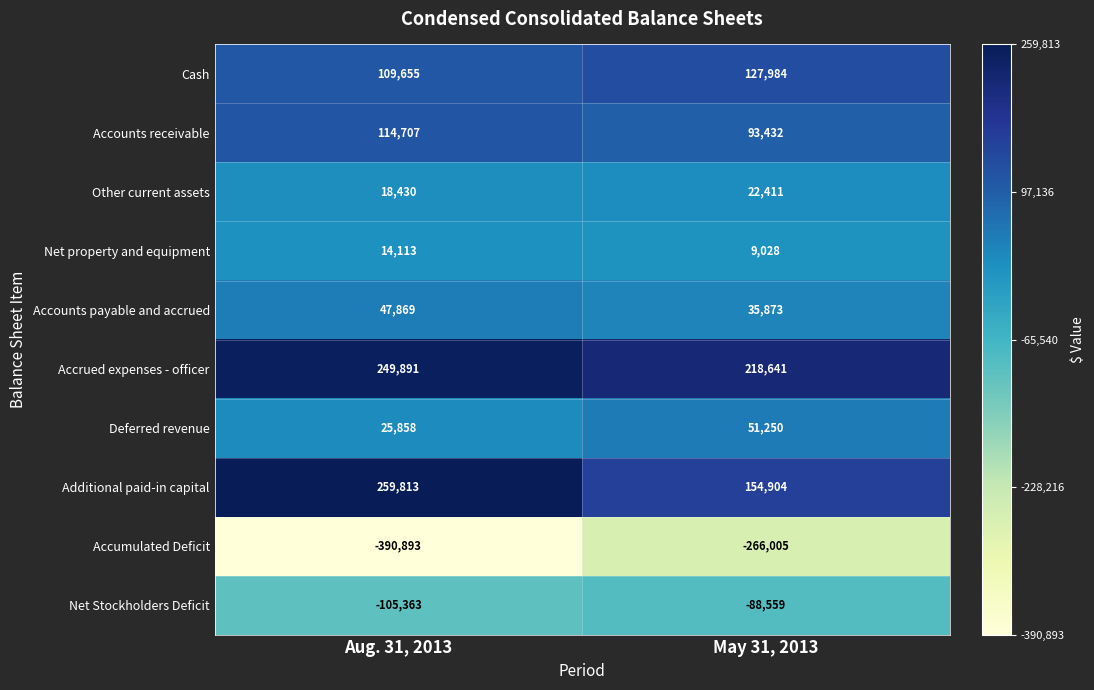

True or false: Net property and equipment has a value of 14113 at Aug. 31, 2013.

True